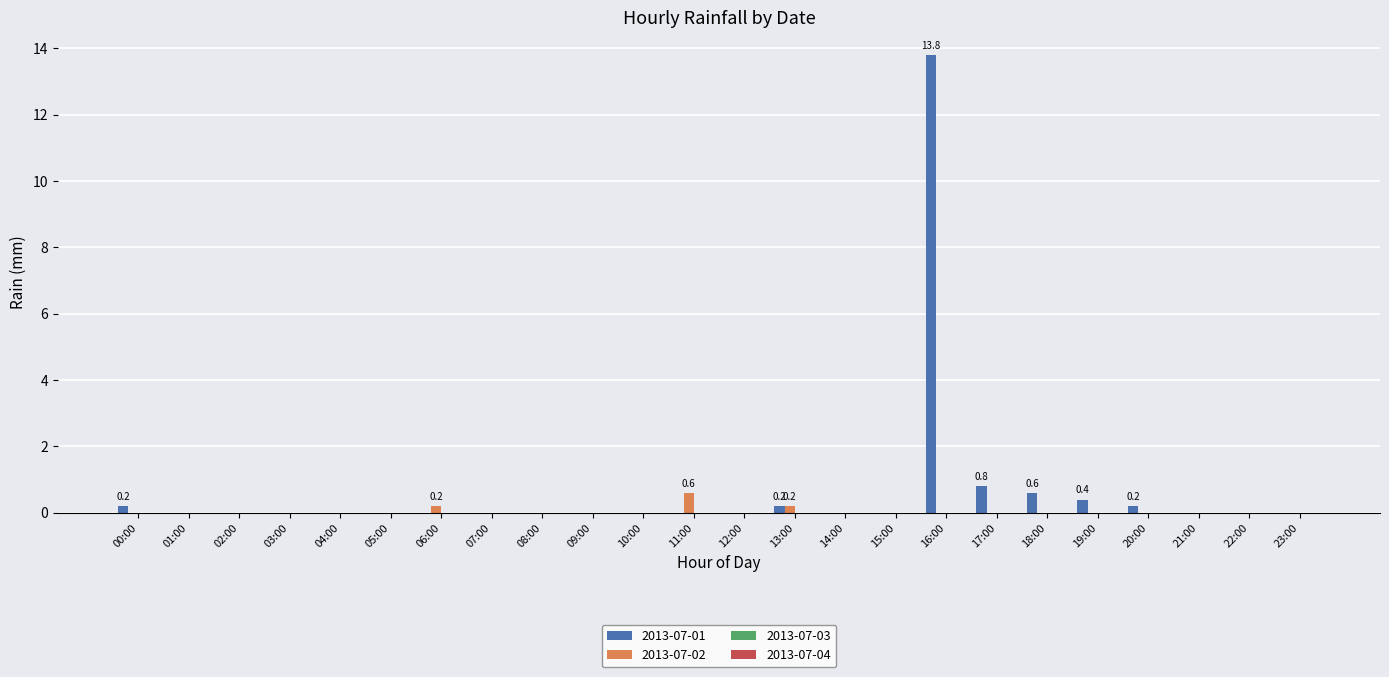

Count the number of data series in this chart.

2